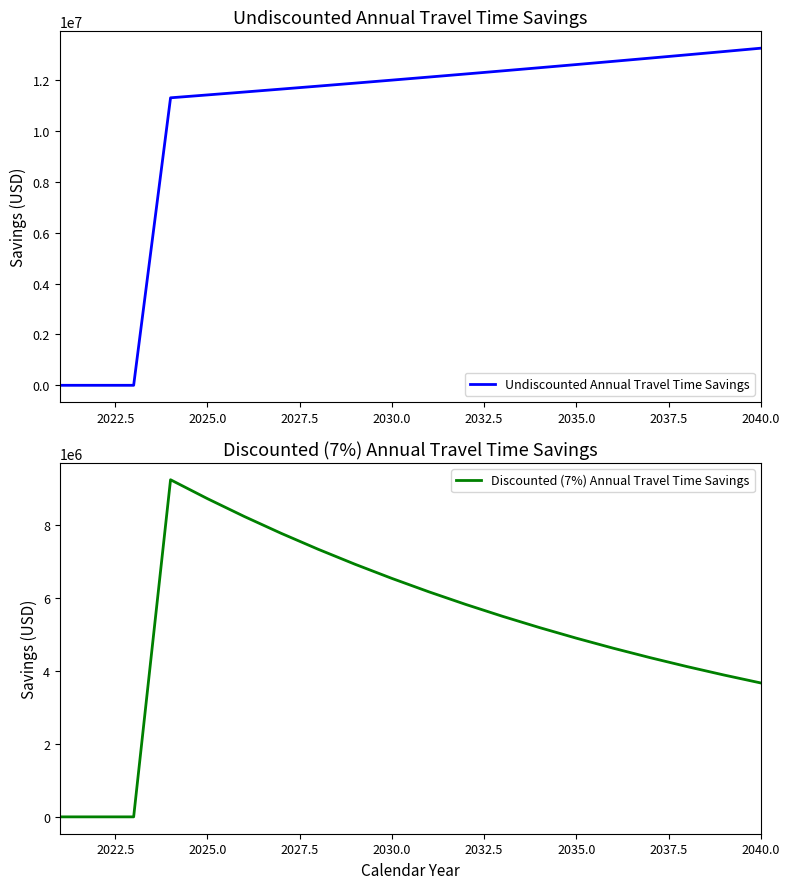

Reading right to left, list all the values displayed in this chart.

Undiscounted Annual Travel Time Savings: 13259767.8	13128483.0	12998498.0	12869800.0	12742376.3	12616214.1	12491301.1	12367624.9	12245173.1	12123933.8	12003894.8	11885044.4	11767370.7	11650862.1	11535507.0	11421294.1	11308211.9	0.0	0.0	0.0
Discounted (7%) Annual Travel Time Savings: 3666436.3	3884244.4	4114991.6	4359446.5	4618423.6	4892785.3	5183445.9	5491373.3	5817593.5	6163193.2	6529323.4	6917204.0	7328127.1	7763461.3	8224657.1	8713250.5	9230869.4	0.0	0.0	0.0